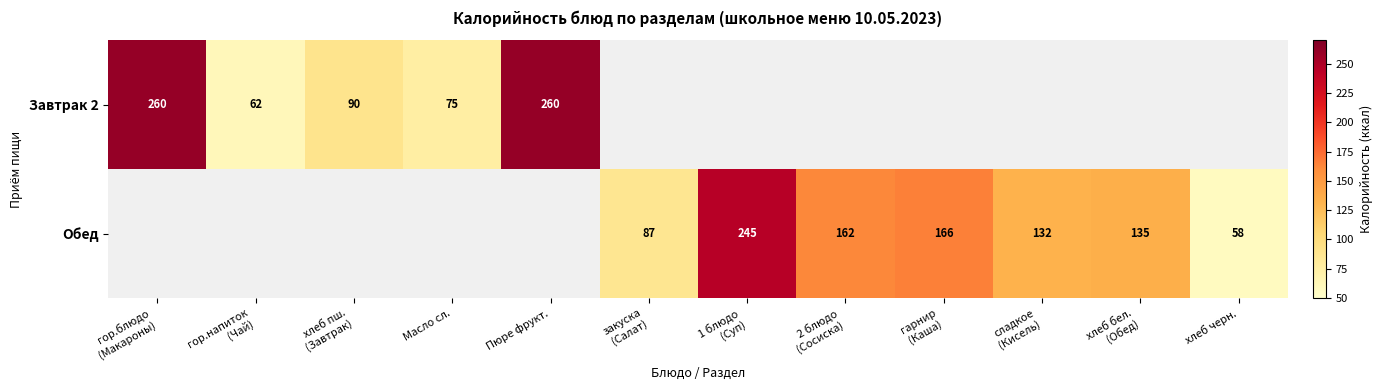

Is it true that Завтрак 2 equals 108 at Пюре фрукт.?

False